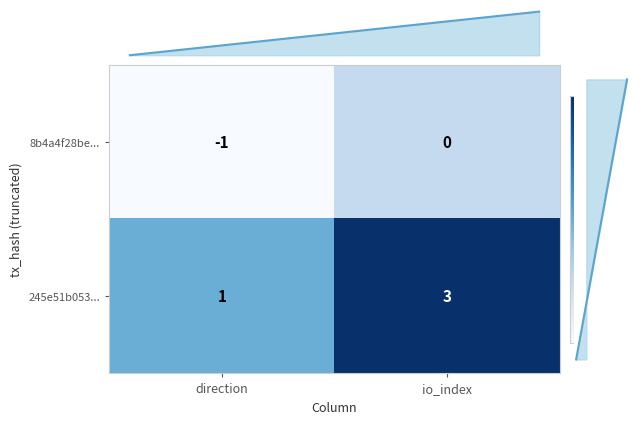

Which category has the highest value in the 245e51b053... series?

io_index